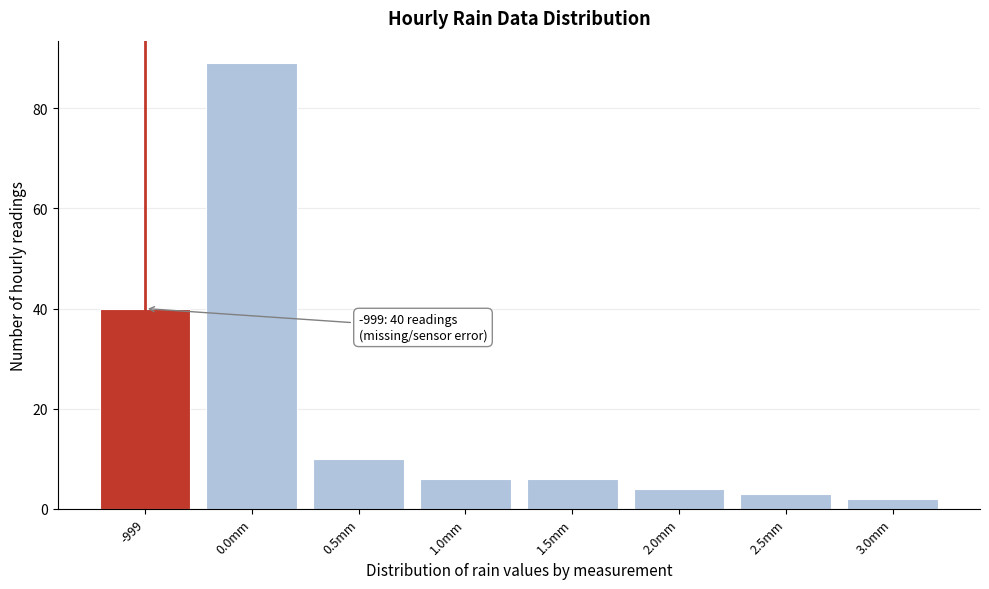

Reading left to right, what are all the values shown in this chart?

-999=40	0.0mm=89	0.5mm=10	1.0mm=6	1.5mm=6	2.0mm=4	2.5mm=3	3.0mm=2